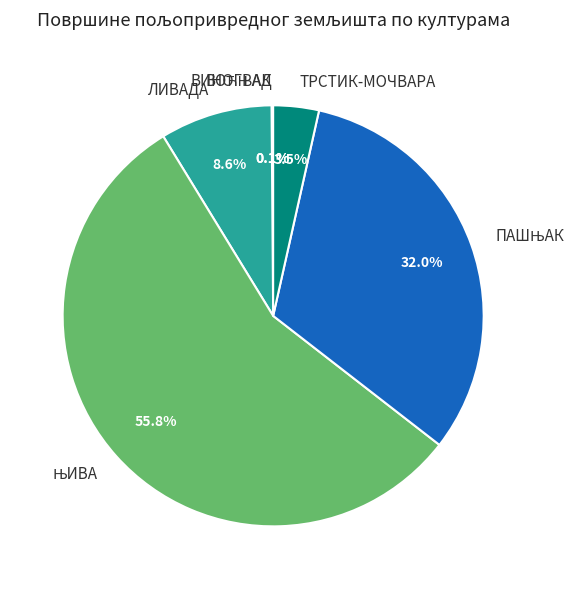

Is there any slice that represents more than half of the pie?

Yes